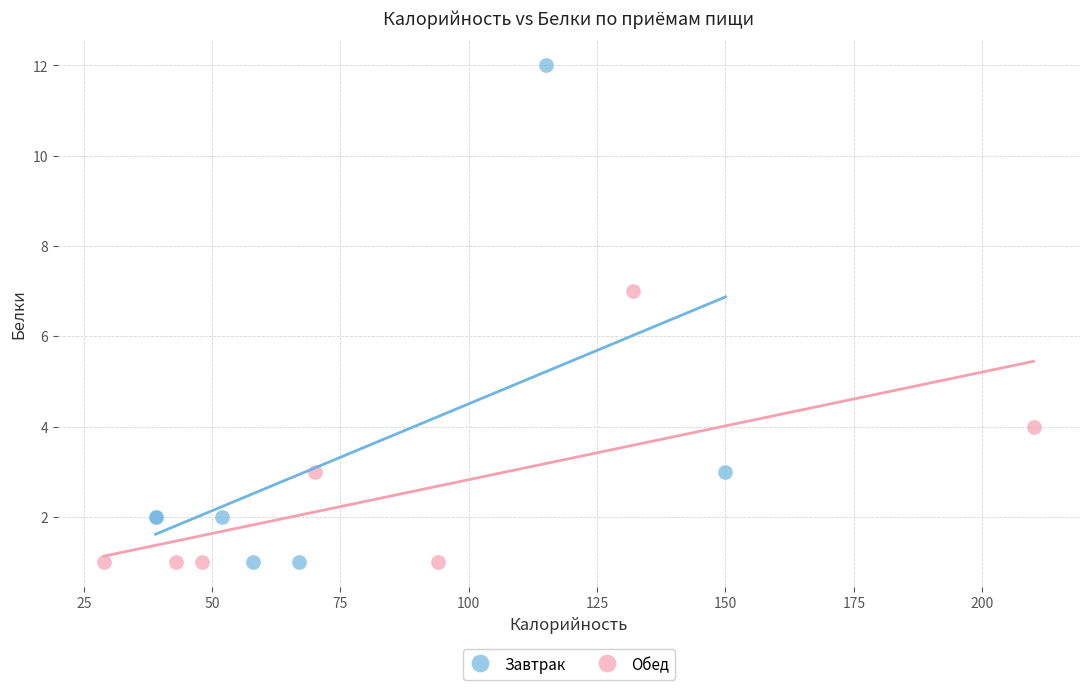

Which series reaches the maximum Y coordinate?

Завтрак